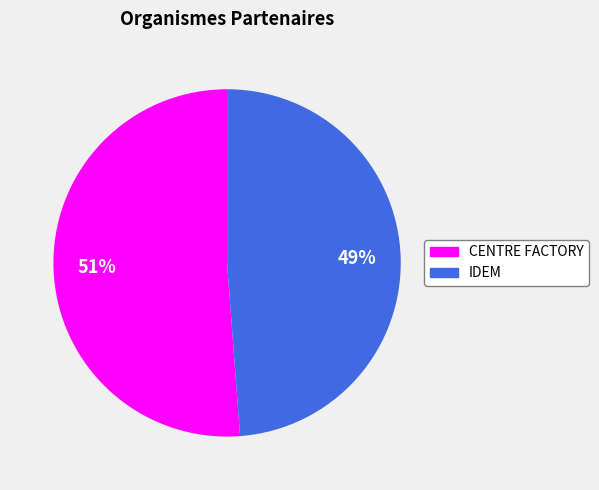

Between CENTRE FACTORY and IDEM, which is larger?

CENTRE FACTORY